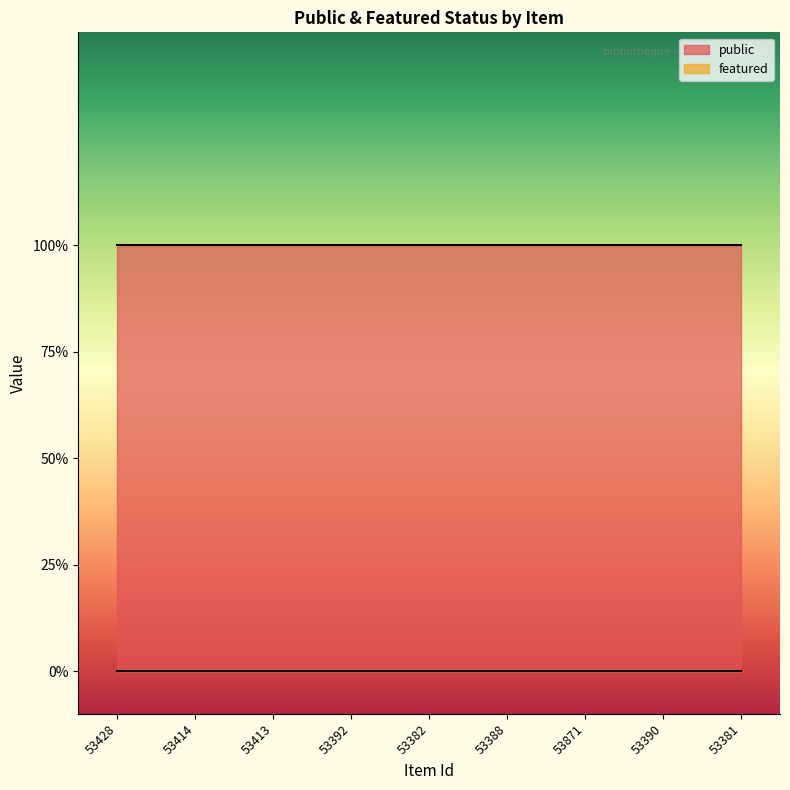

Reading right to left, extract all data points from this chart.

public: 53381=1	53390=1	53871=1	53388=1	53382=1	53392=1	53413=1	53414=1	53428=1
featured: 53381=0	53390=0	53871=0	53388=0	53382=0	53392=0	53413=0	53414=0	53428=0